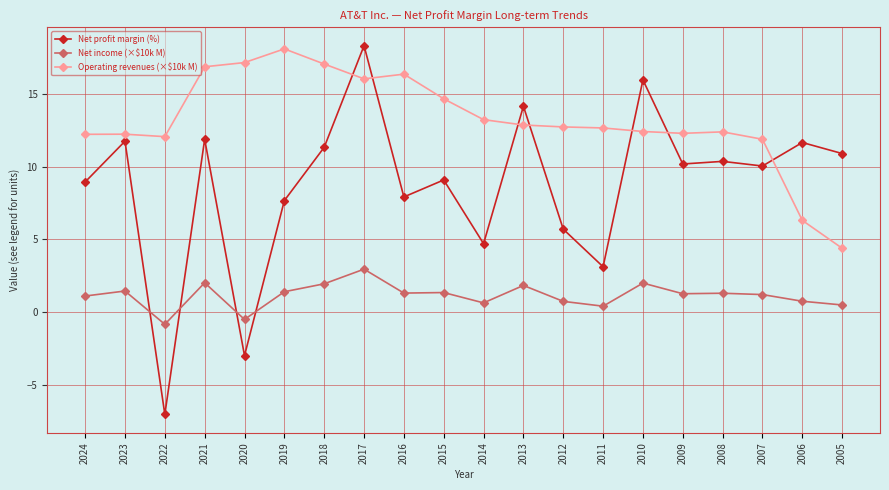

Where is the first local minimum for Net profit margin (%)?

2022